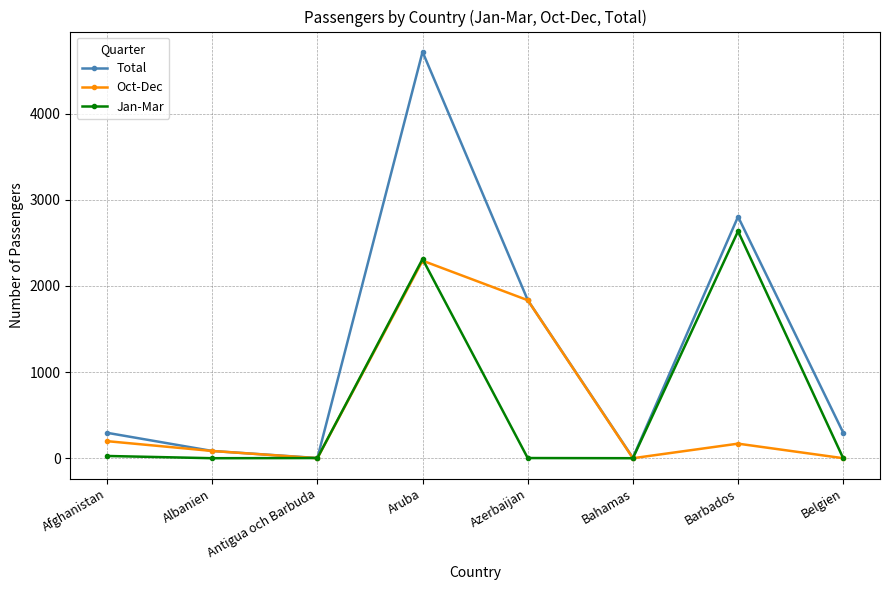

What is the spread (max minus min) of values at Belgien?

297